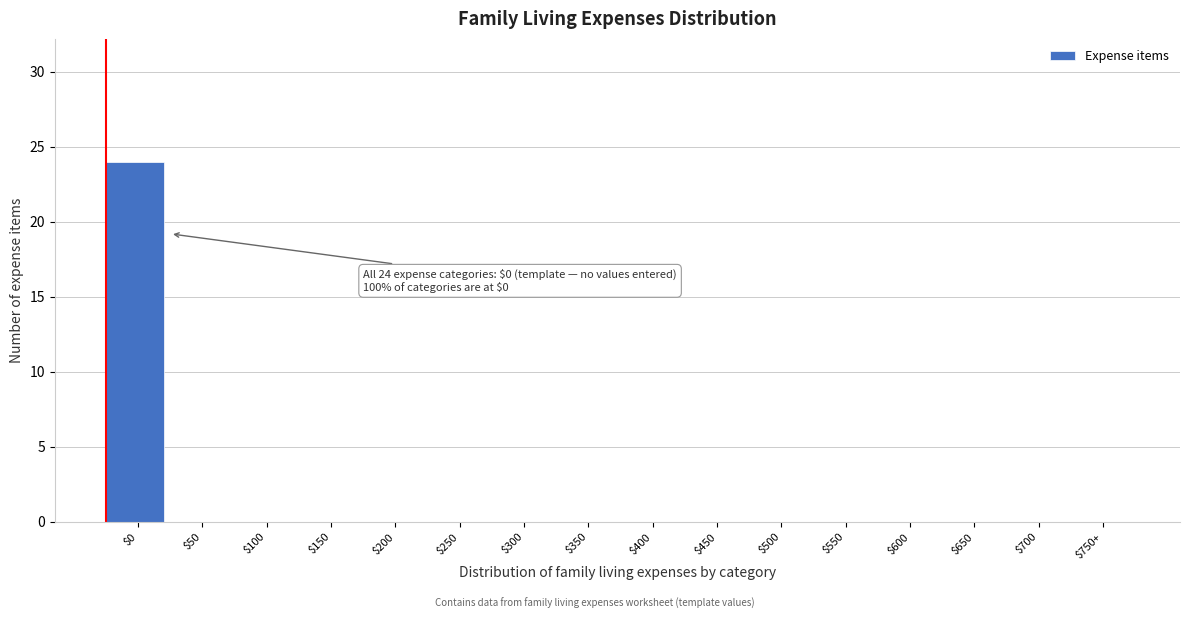

What is the greatest value displayed?

24